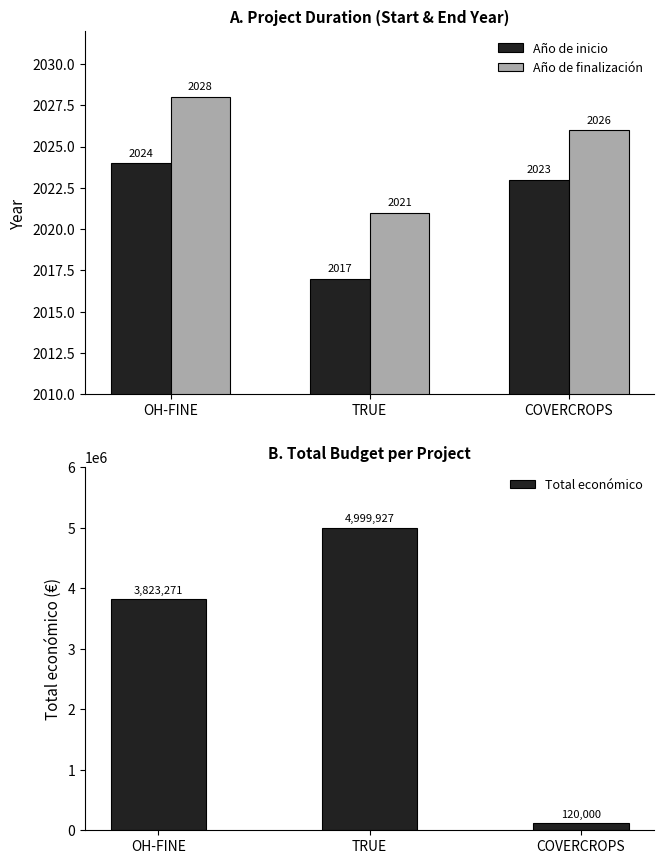

Reading left to right, what are all the values shown in this chart?

Año de inicio: 2024	2017	2023
Año de finalización: 2028	2021	2026
Total económico: 3823271	4999927	120000